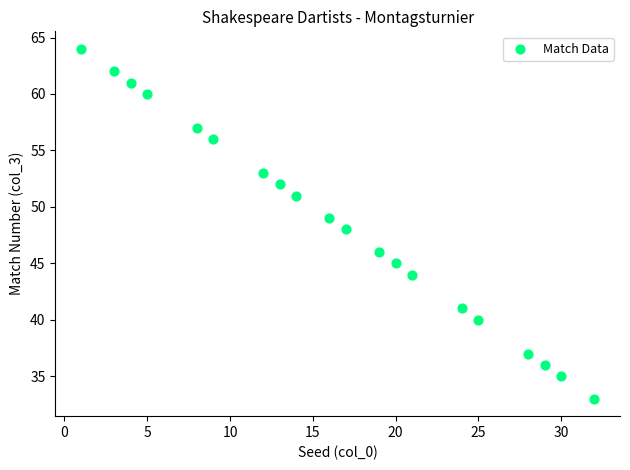

What is the range of X values (max minus min)?

31